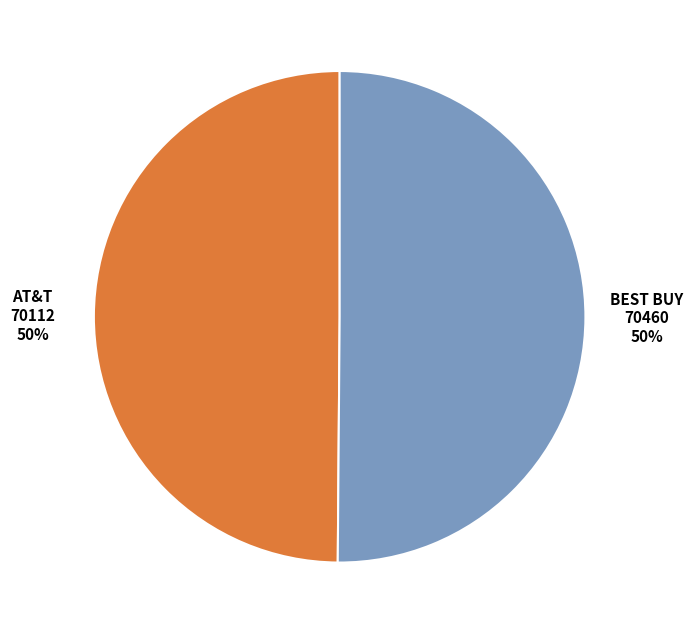

To the nearest percent, what percentage of the pie is BEST BUY?

50%